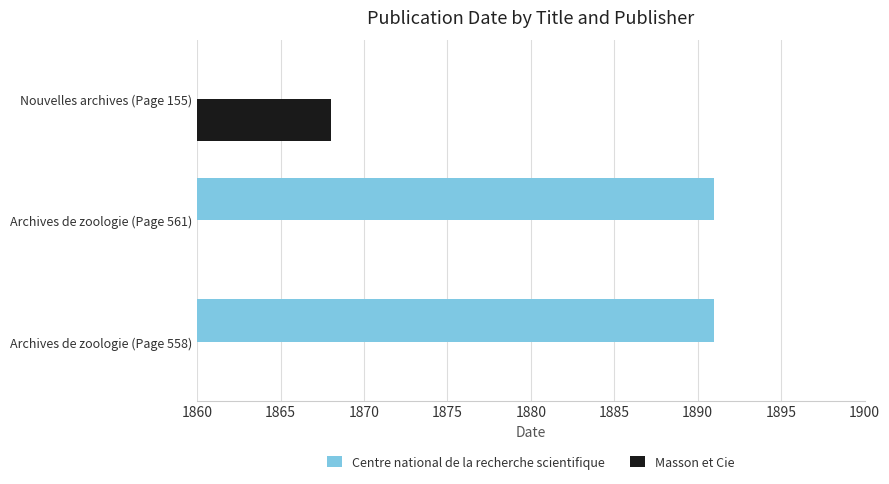

Count the number of categories in the chart.

3